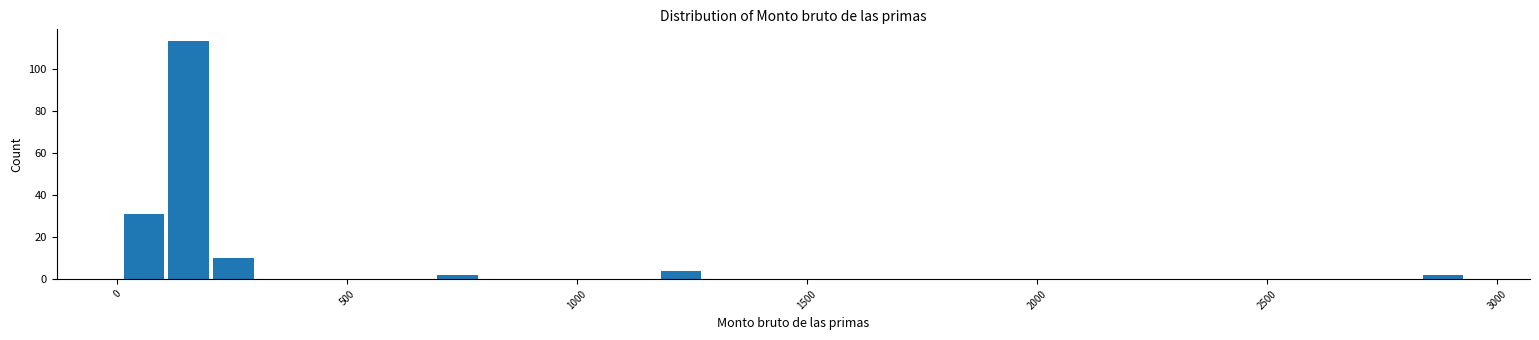

Read against the x-axis, roughly where is the centre of the tallest bar?

150